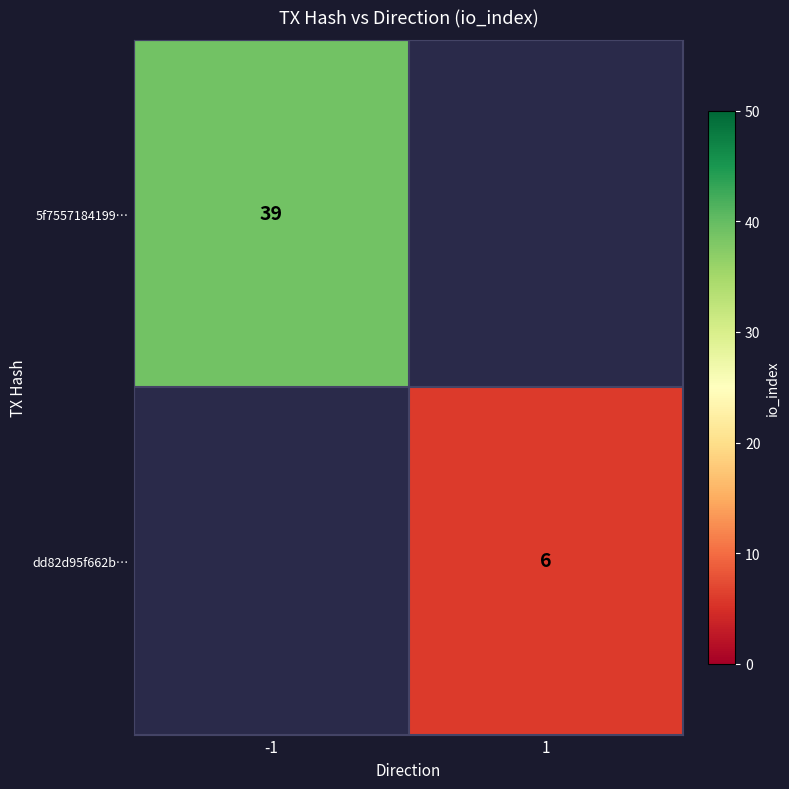

True or false: 5f7557184199… has a value of 39 at -1.

True